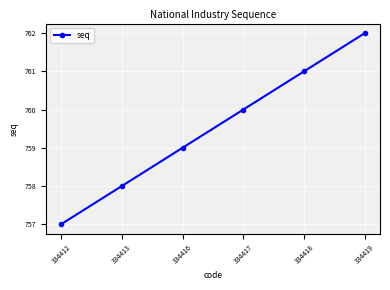

What is the difference between the maximum and second lowest values?

4